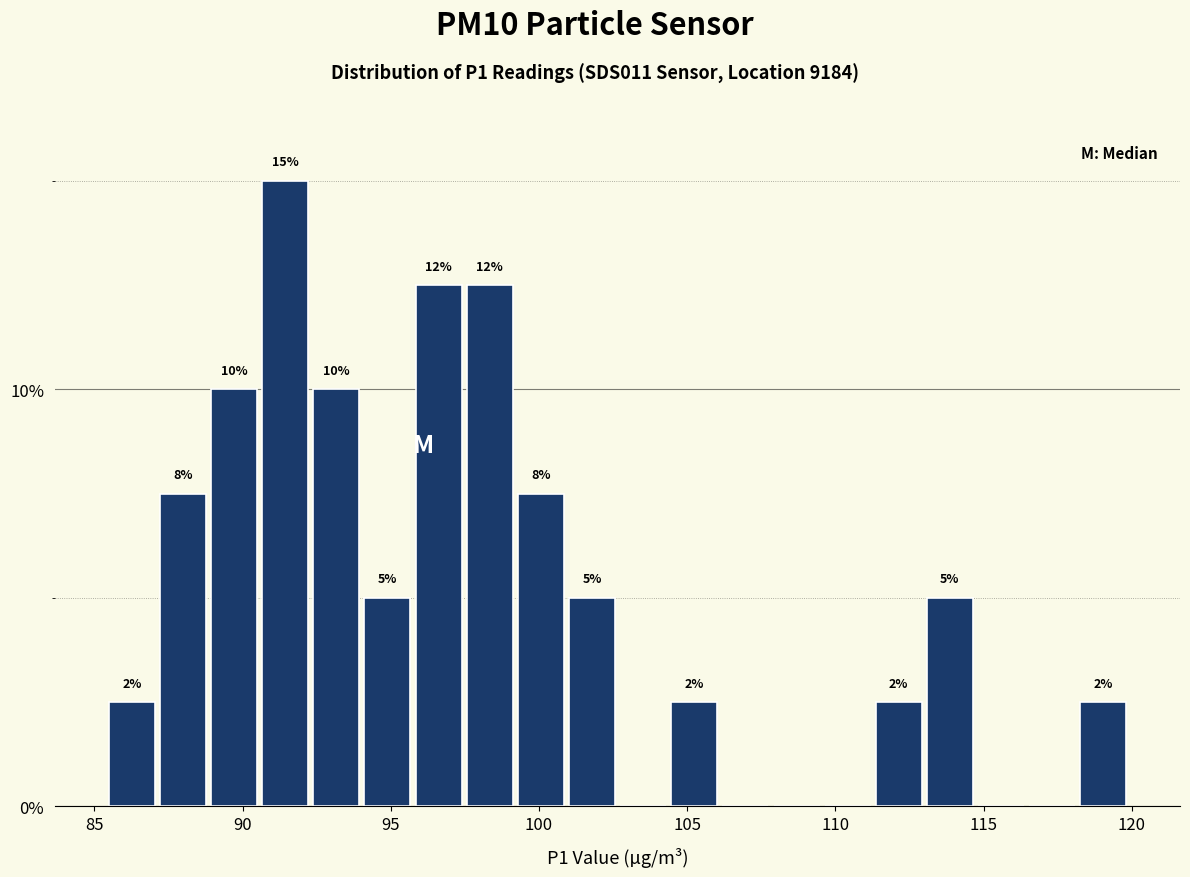

Read against the x-axis, roughly where is the centre of the tallest bar?

91.5